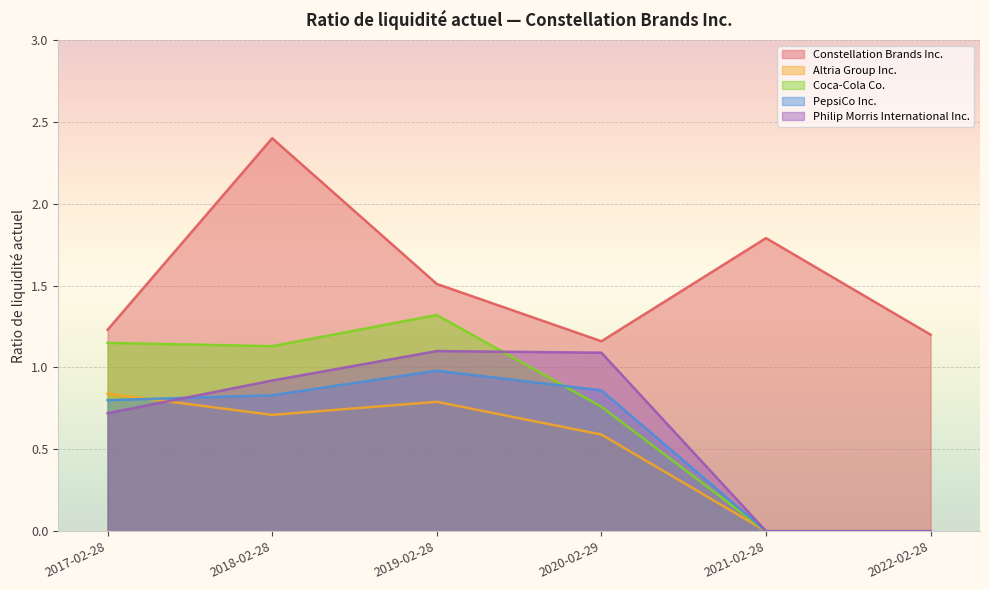

Reading right to left, list all the values displayed in this chart.

Constellation Brands Inc.: 2022-02-28=1.2	2021-02-28=1.8	2020-02-29=1.2	2019-02-28=1.5	2018-02-28=2.4	2017-02-28=1.2
Altria Group Inc.: 2022-02-28=0.0	2021-02-28=0.0	2020-02-29=0.6	2019-02-28=0.8	2018-02-28=0.7	2017-02-28=0.8
Coca-Cola Co.: 2022-02-28=0.0	2021-02-28=0.0	2020-02-29=0.8	2019-02-28=1.3	2018-02-28=1.1	2017-02-28=1.1
PepsiCo Inc.: 2022-02-28=0.0	2021-02-28=0.0	2020-02-29=0.9	2019-02-28=1.0	2018-02-28=0.8	2017-02-28=0.8
Philip Morris International Inc.: 2022-02-28=0.0	2021-02-28=0.0	2020-02-29=1.1	2019-02-28=1.1	2018-02-28=0.9	2017-02-28=0.7